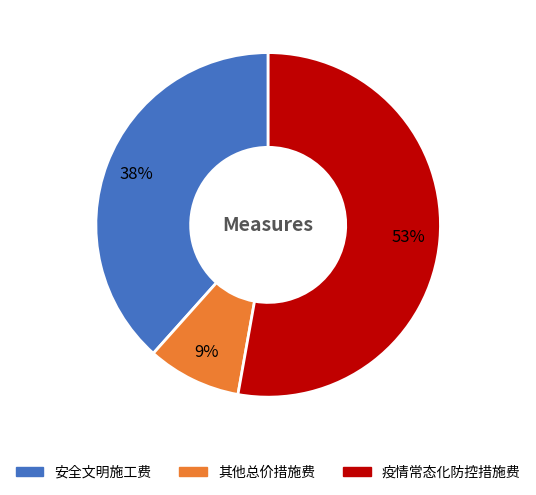

Is there a majority slice in this chart?

Yes